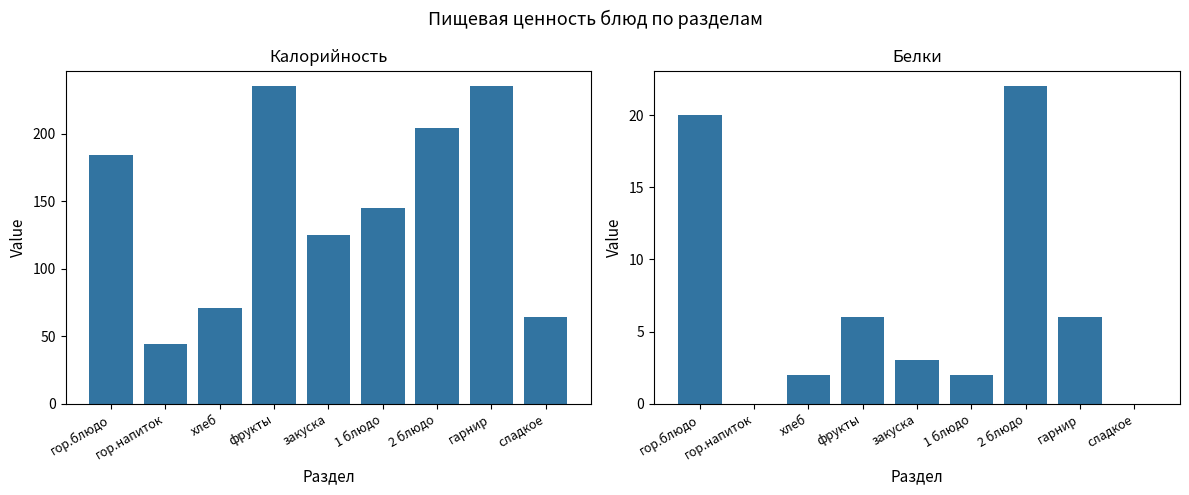

How many groups of bars are there?

9